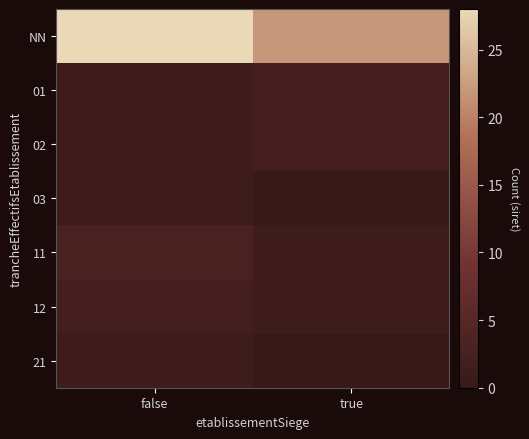

How many data points does each series have?

2